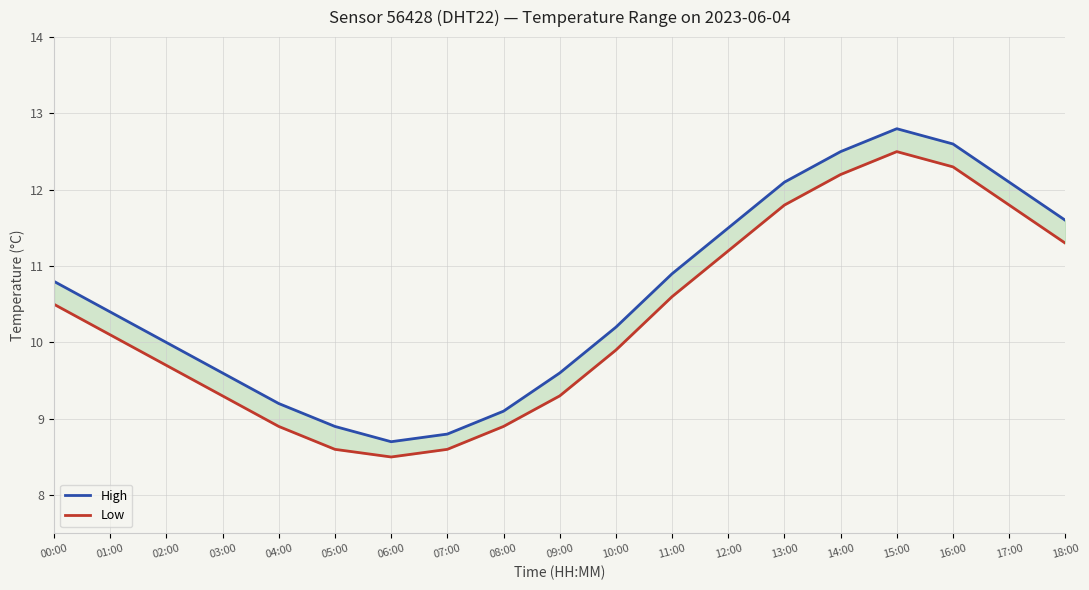

What is the sum of all Low values?

196.0